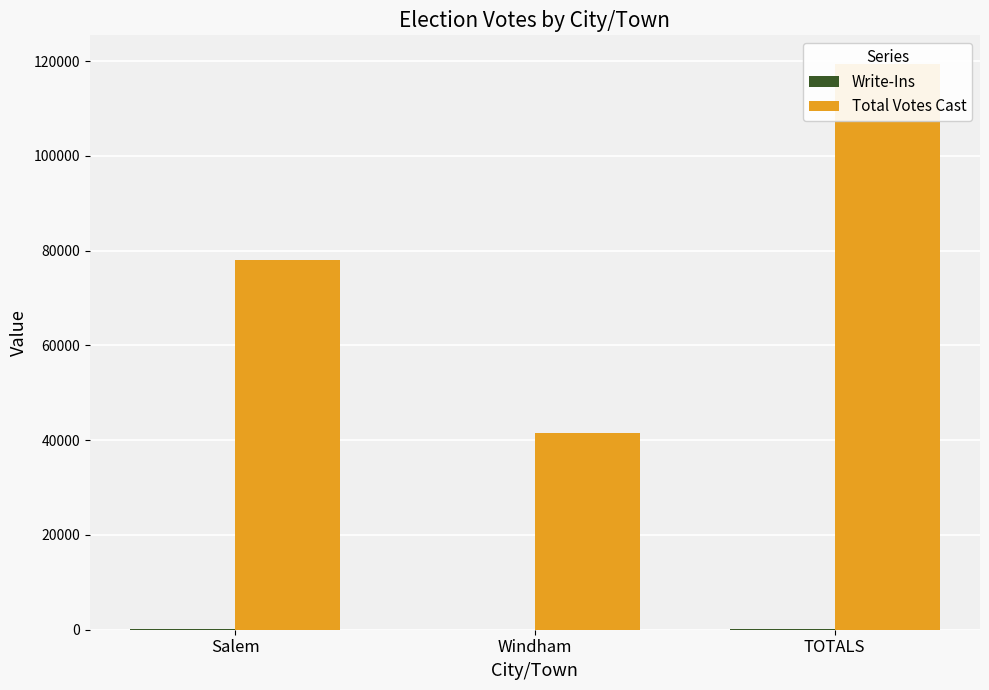

How many groups of bars are there?

3